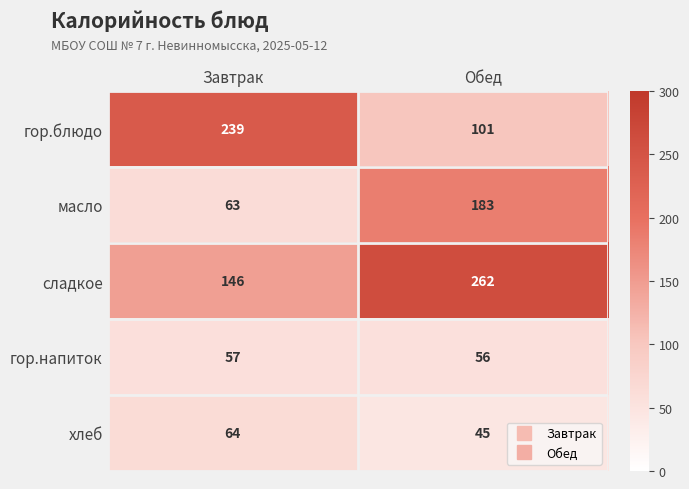

Where is сладкое nearest to the value 204?

Завтрак